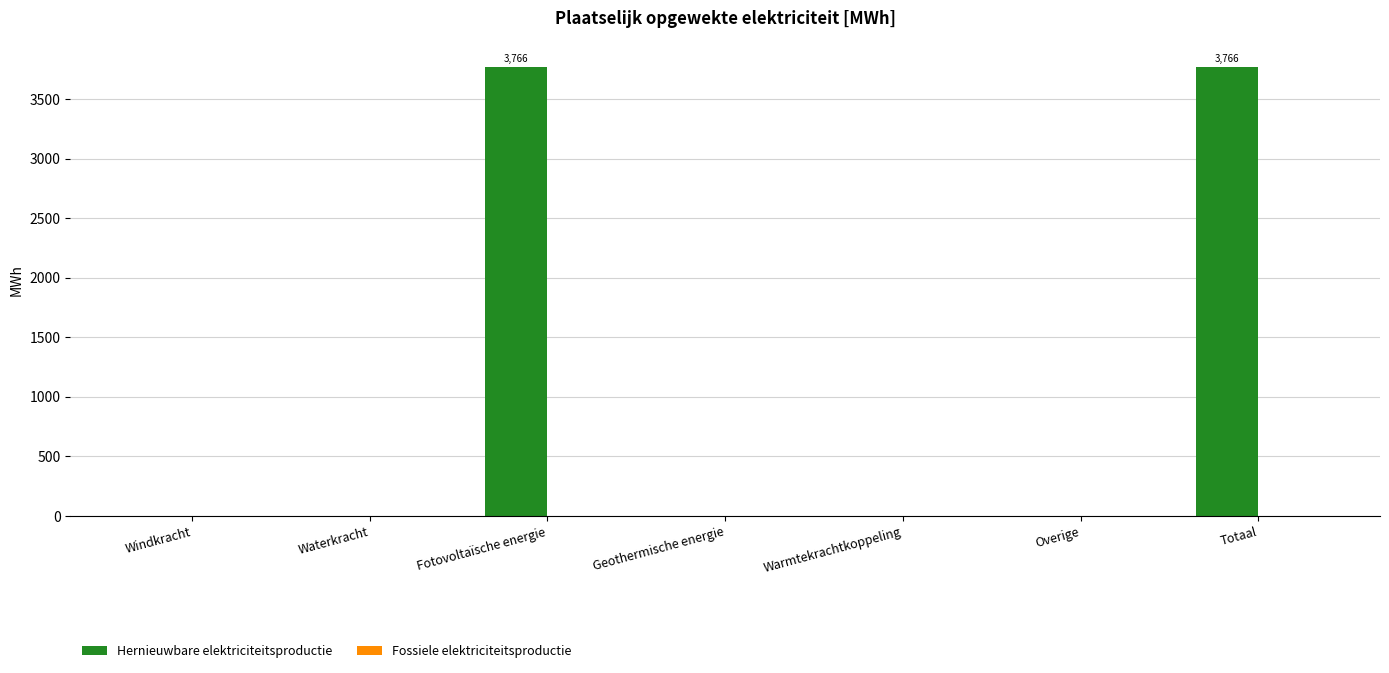

Are the bars grouped side by side (vs. stacked)?

No